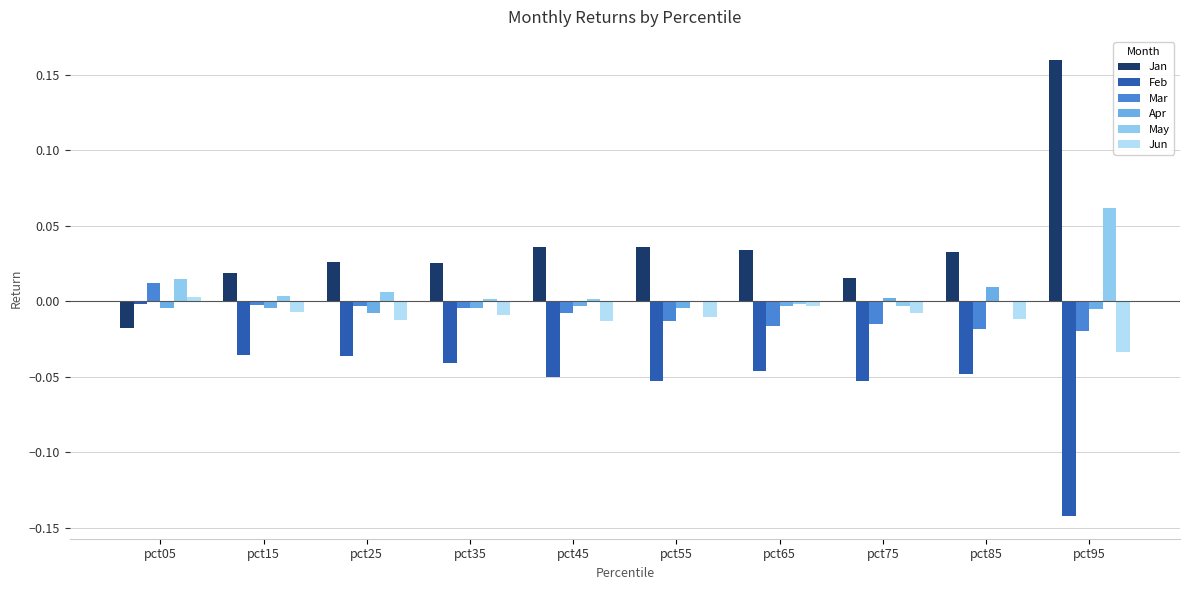

True or false: Feb has a value of -0.0 at pct55.

False